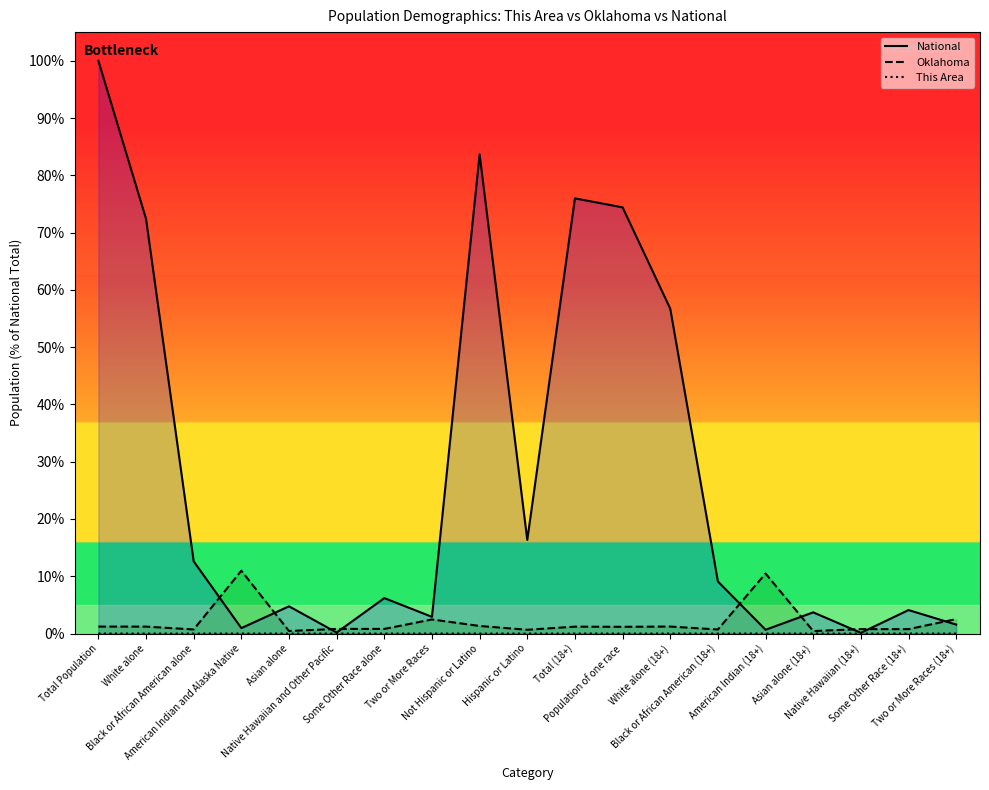

What is the value of the Oklahoma point at the 16th from the left?

0.4